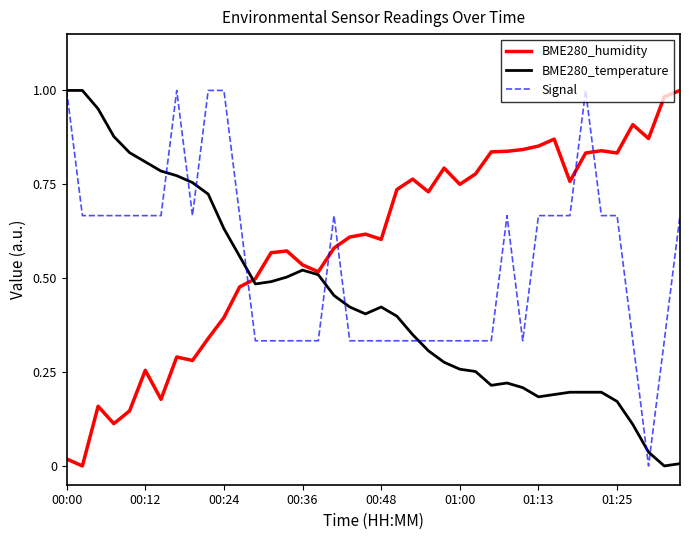

At 00:48, list the series in order from largest to smallest.

BME280_humidity, BME280_temperature, Signal